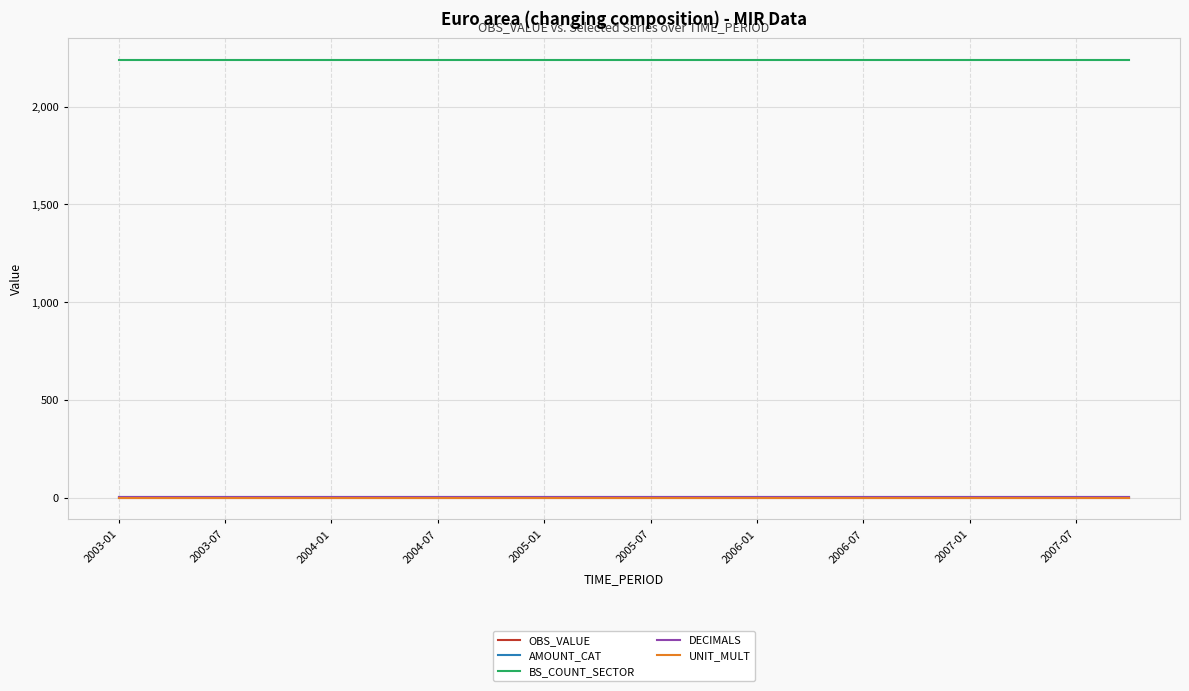

Does the chart have visible grid lines?

Yes